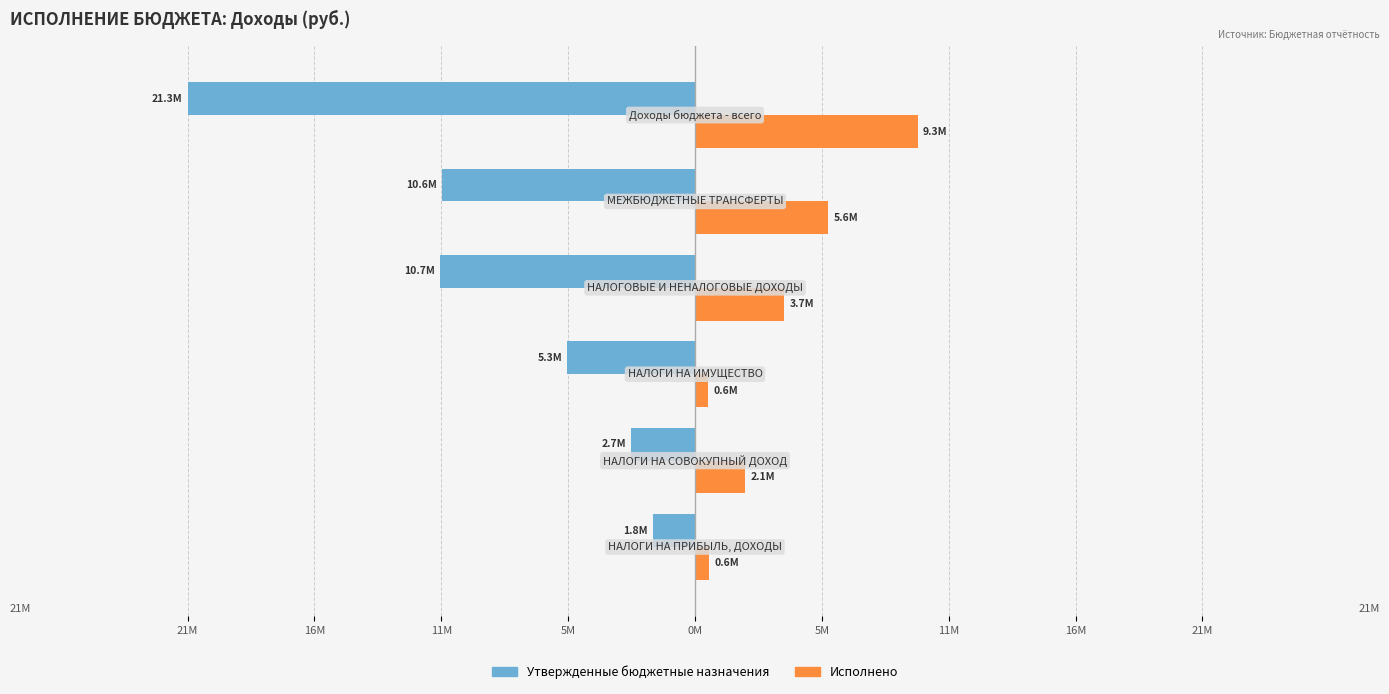

What is the sum of all Утвержденные бюджетные назначения values?

-52297500.0